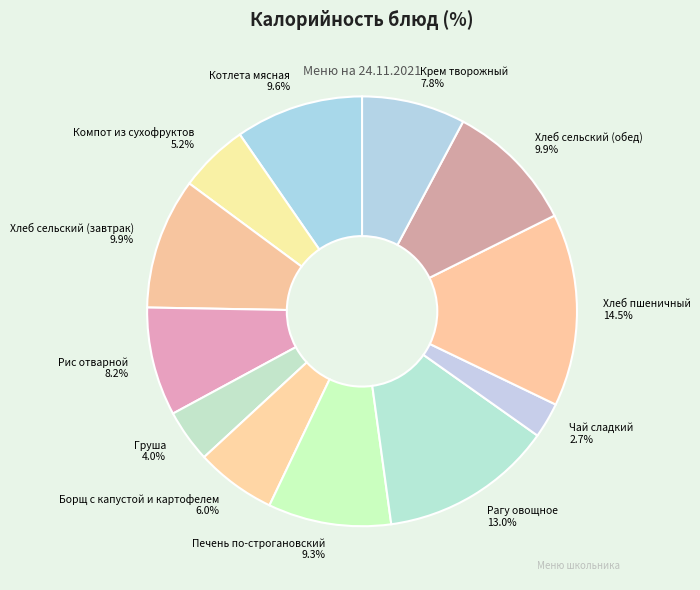

Count the number of slices in the pie.

12